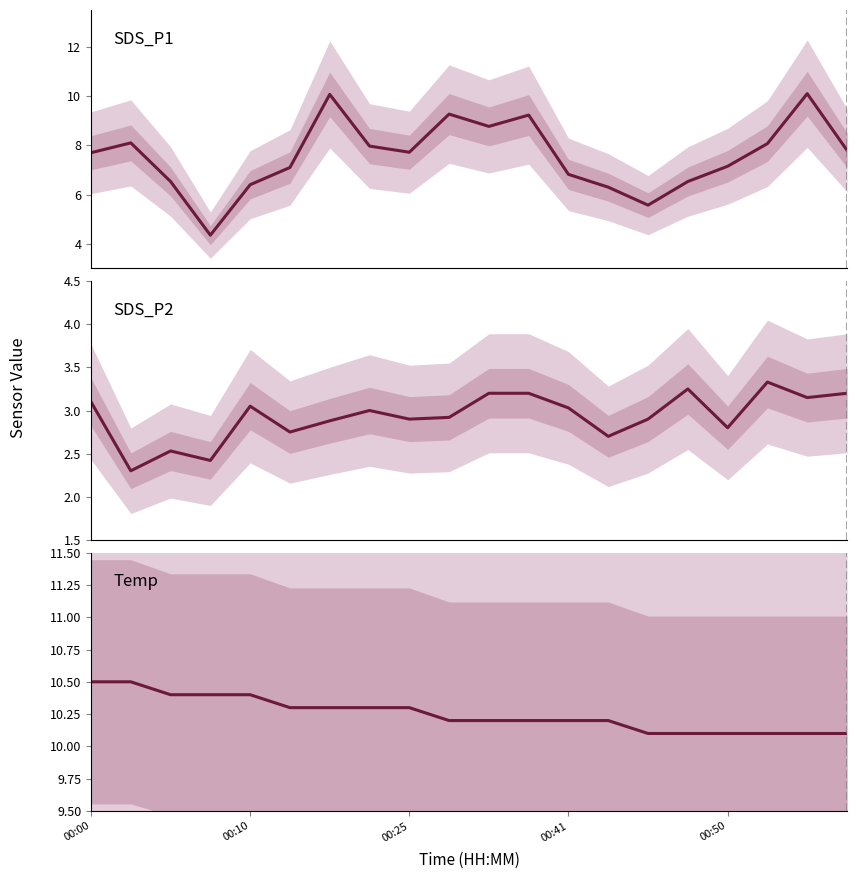

Does the chart have visible grid lines?

No